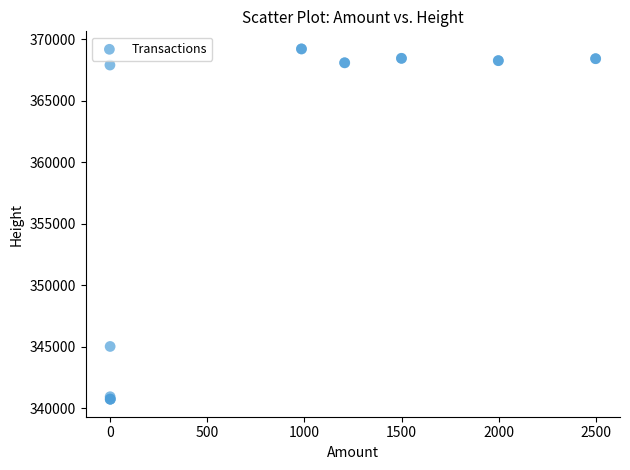

What Y value in the scatter plot is closest to 354971?

345020